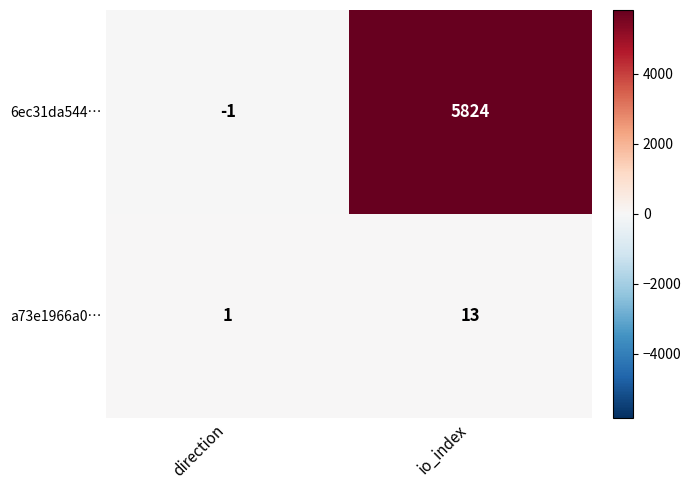

At which label is a73e1966a0… closest to 7?

direction